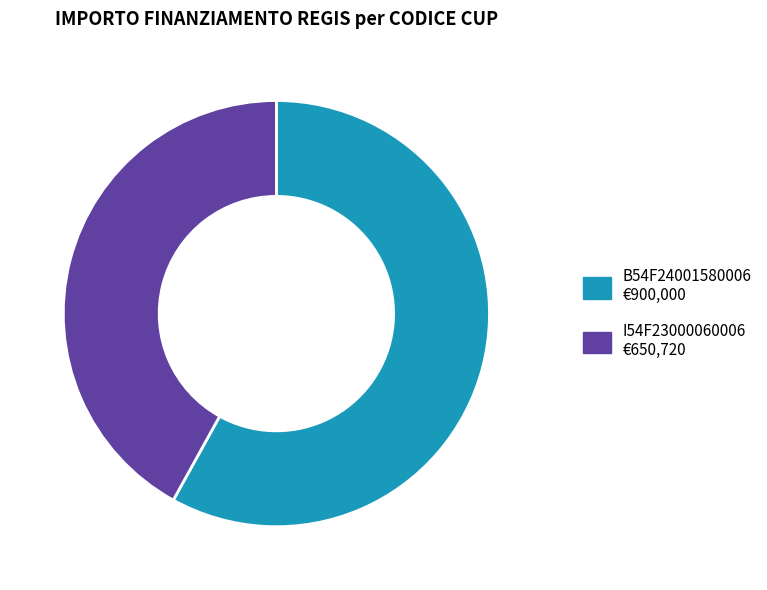

How many slices are in this pie chart?

2